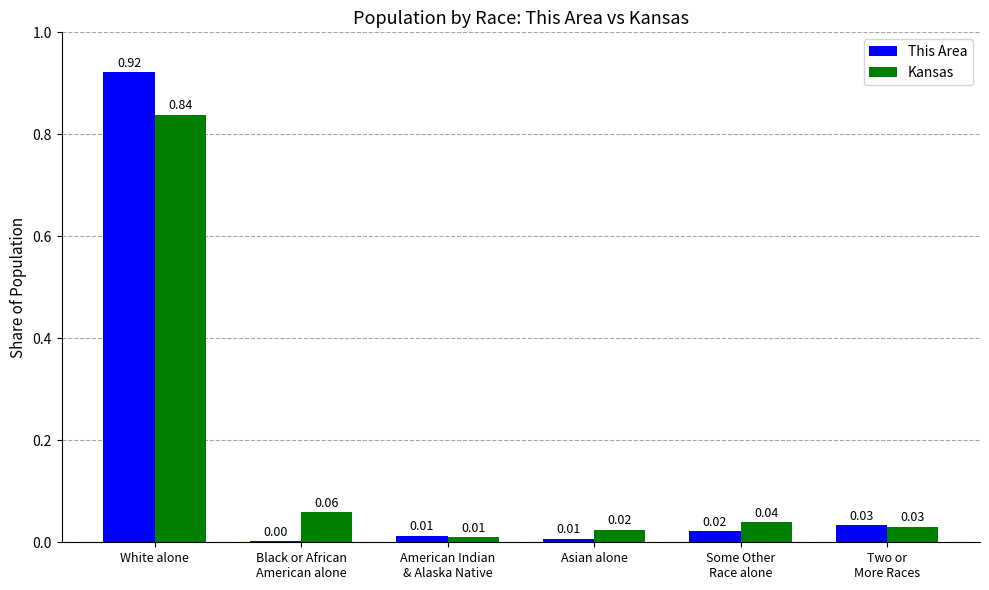

At which category is the sum across all series the highest?

White alone